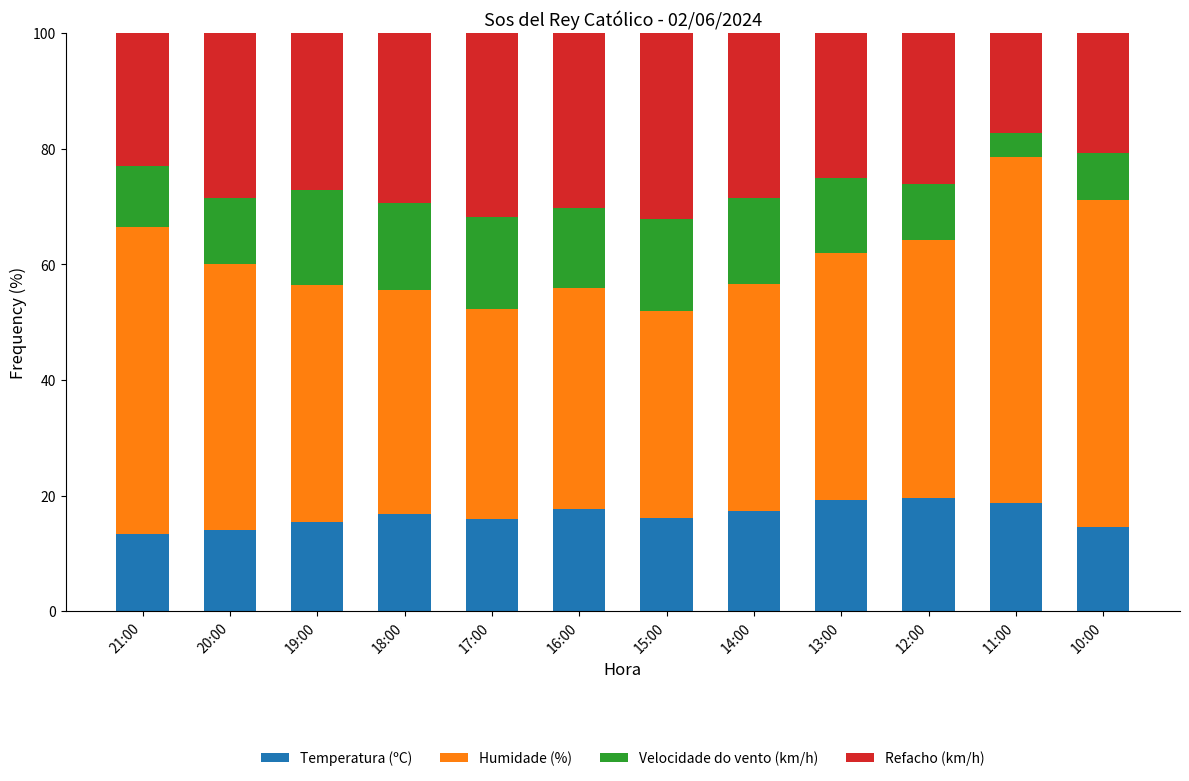

What is the maximum value for Temperatura (ºC)?

19.7